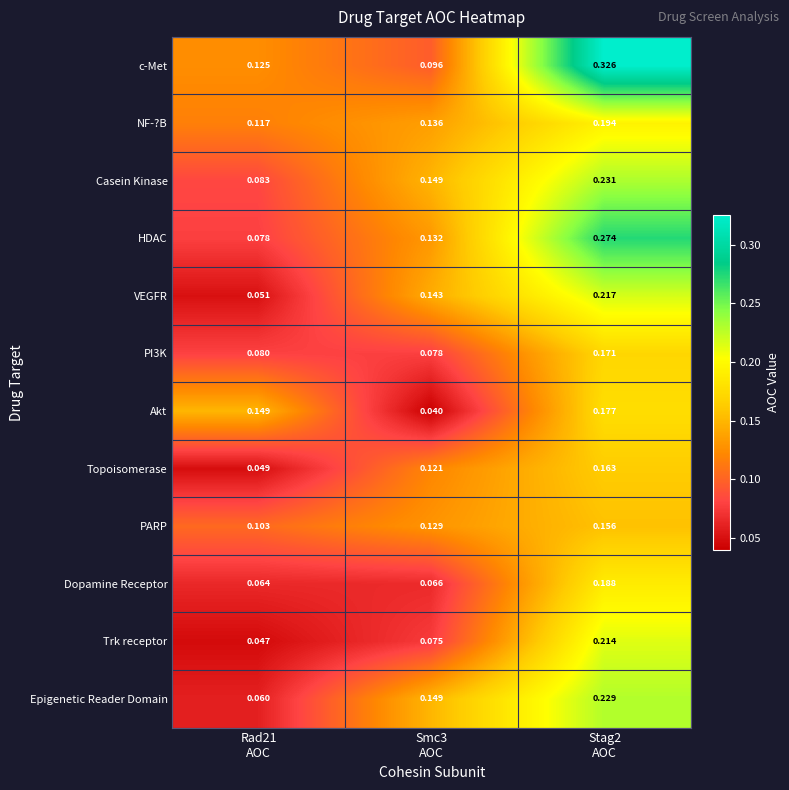

List the series in order of their peak value, lowest first.

PARP, Topoisomerase, PI3K, Akt, Dopamine Receptor, NF-?B, Trk receptor, VEGFR, Epigenetic Reader Domain, Casein Kinase, HDAC, c-Met